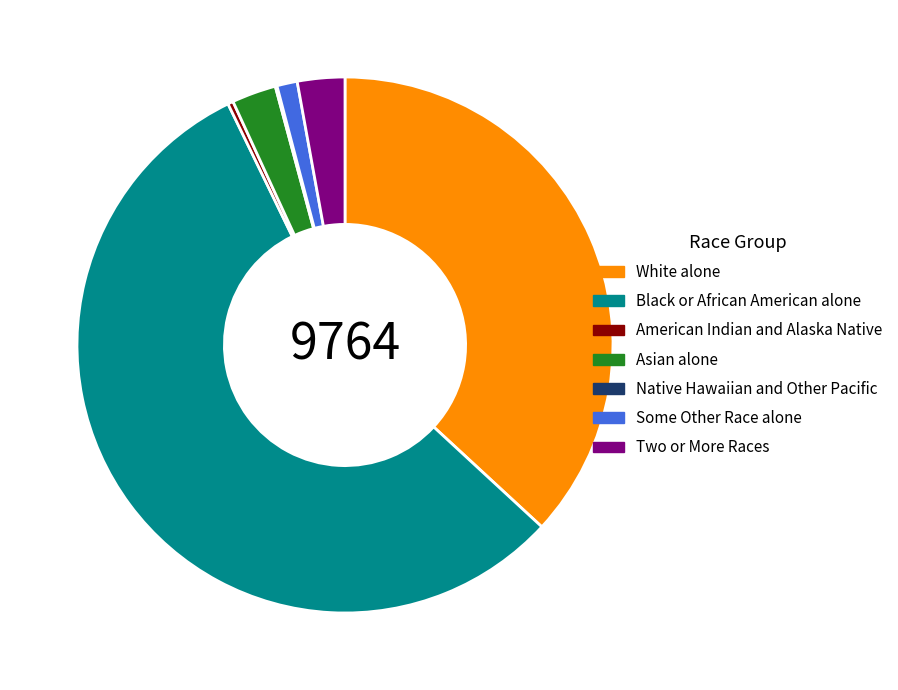

Is it true that Asian alone is 3% of the pie?

True